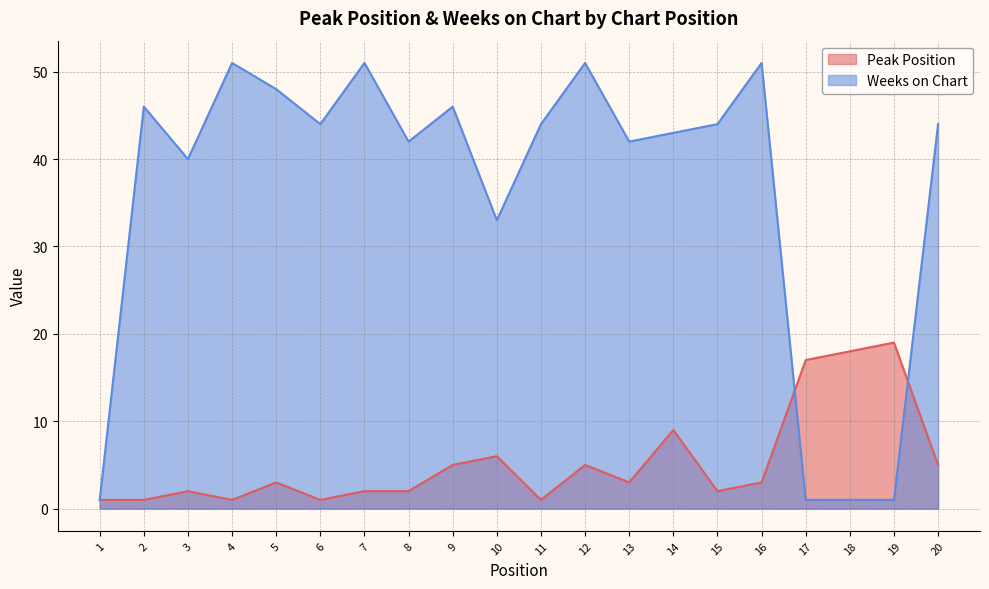

How many intersections are there between Weeks on Chart and Peak Position?

2